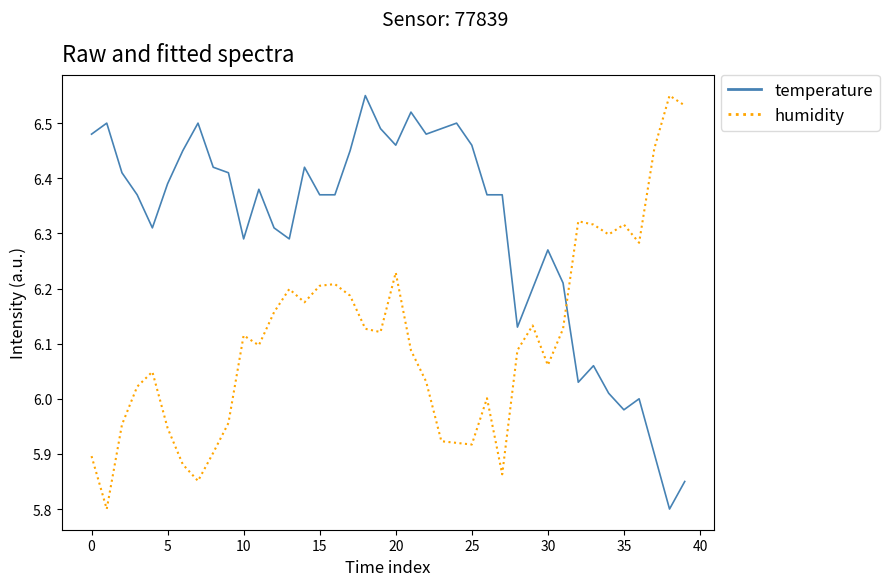

True or false: humidity has more than 2 interior local peaks.

True